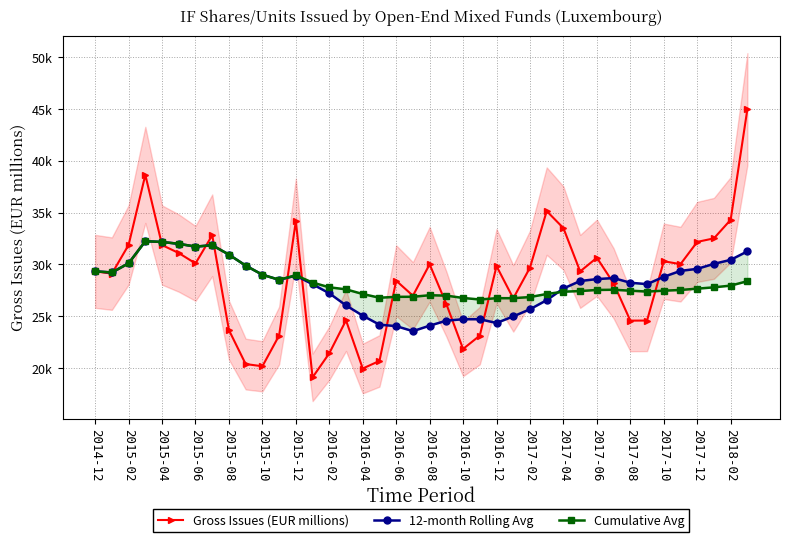

How many times do Gross Issues (EUR millions) and 12-month Rolling Avg cross each other?

11